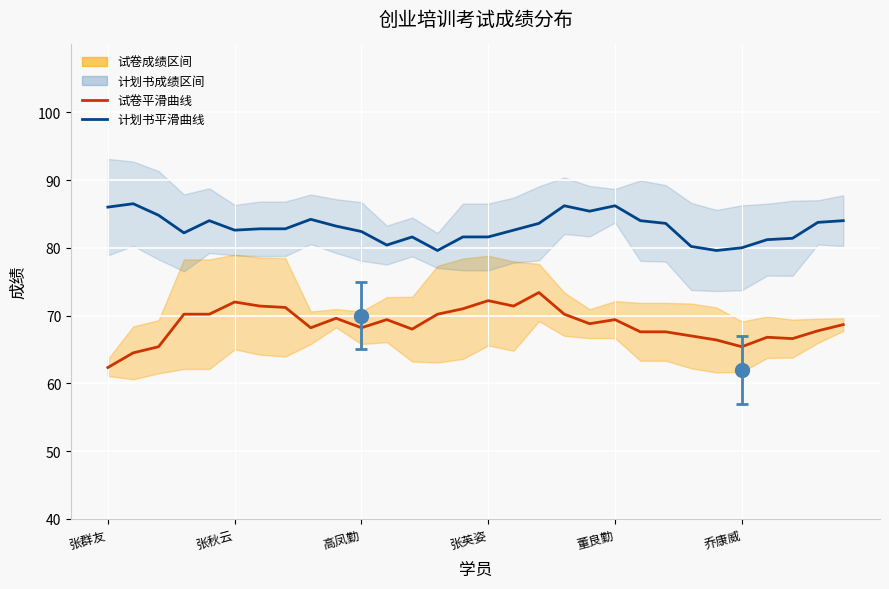

What is the smallest value displayed?

62.3